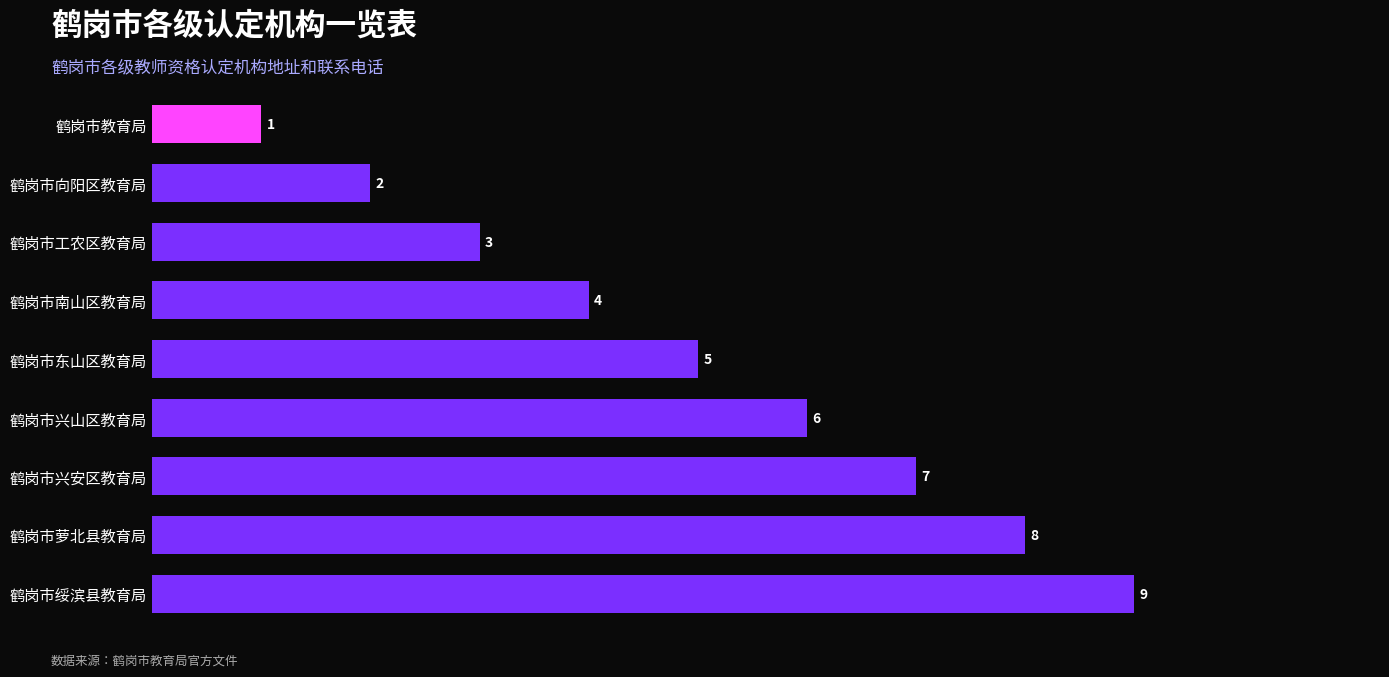

Reading bottom to top, what are all the values shown in this chart?

9	8	7	6	5	4	3	2	1